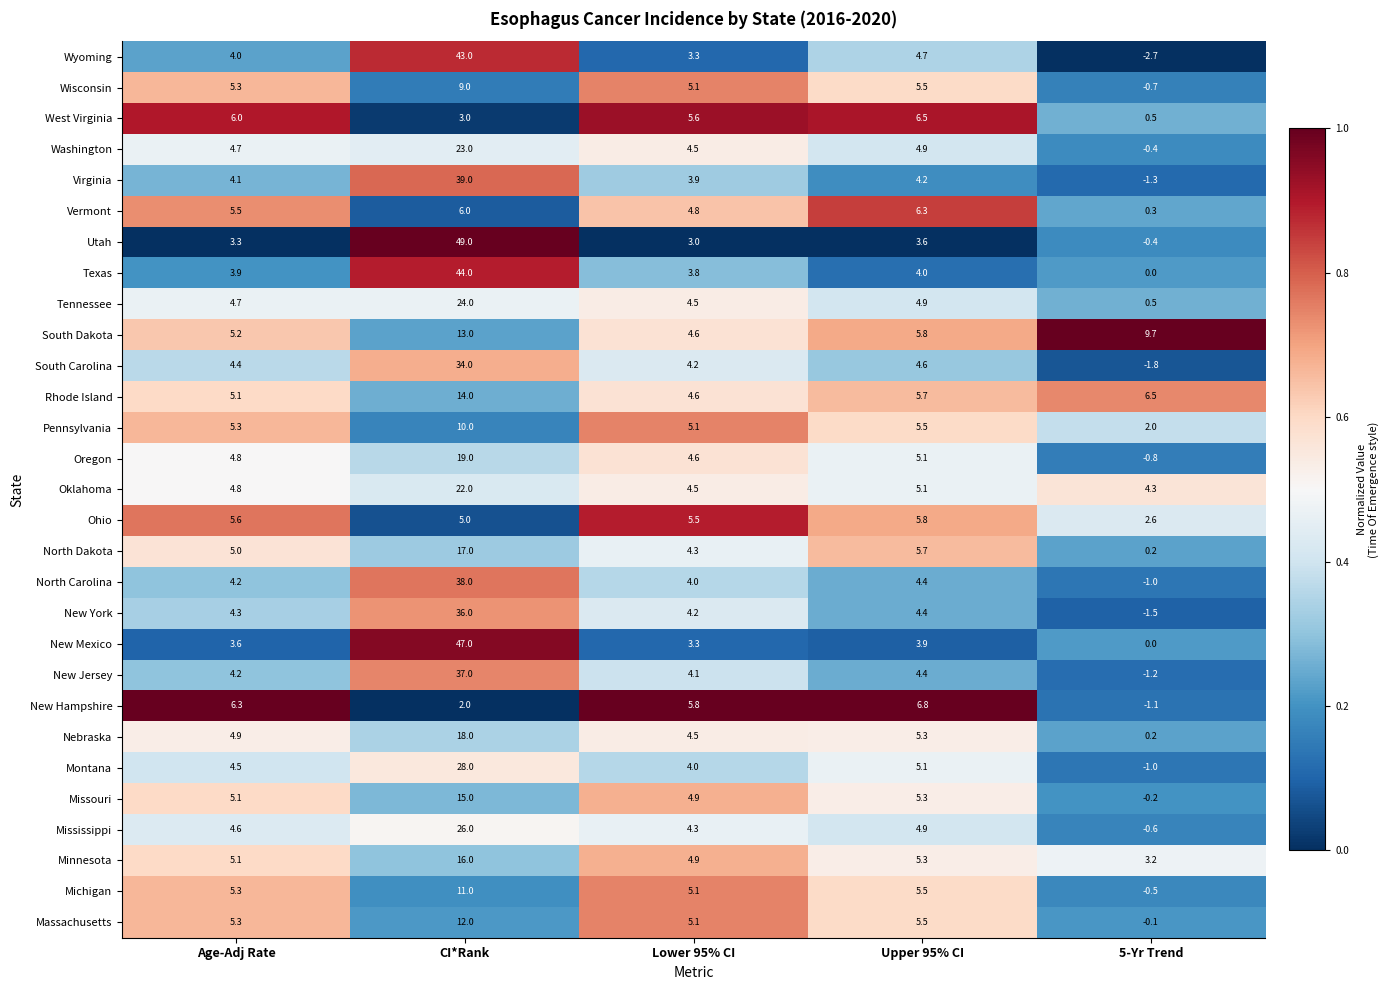

List the series in order of their peak value, highest first.

Utah, New Mexico, Texas, Wyoming, Virginia, North Carolina, New Jersey, New York, South Carolina, Montana, Mississippi, Tennessee, Washington, Oklahoma, Oregon, Nebraska, North Dakota, Minnesota, Missouri, Rhode Island, South Dakota, Massachusetts, Michigan, Pennsylvania, Wisconsin, New Hampshire, West Virginia, Vermont, Ohio